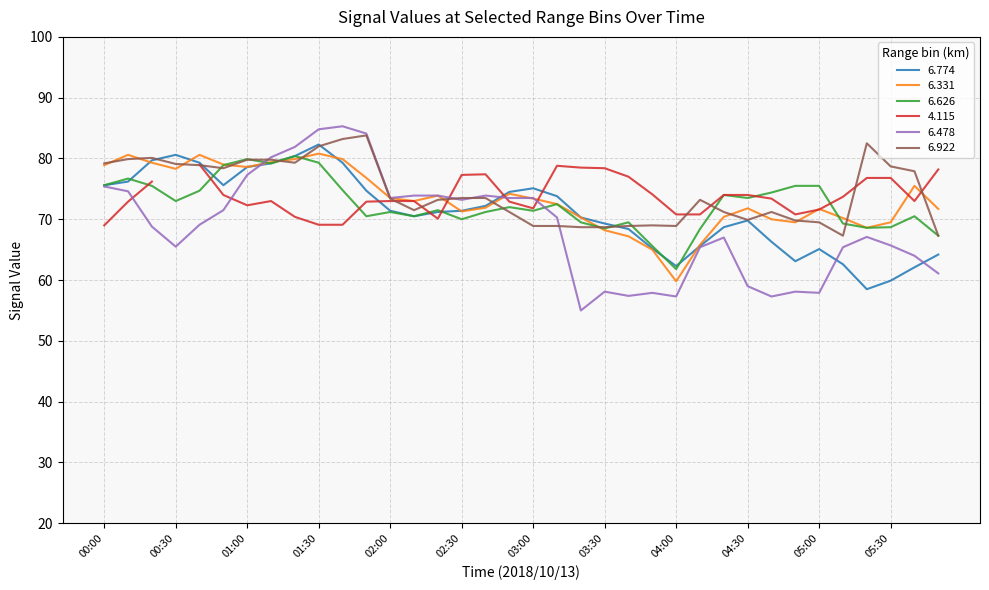

Where is 6.331 nearest to the value 70?

04:40